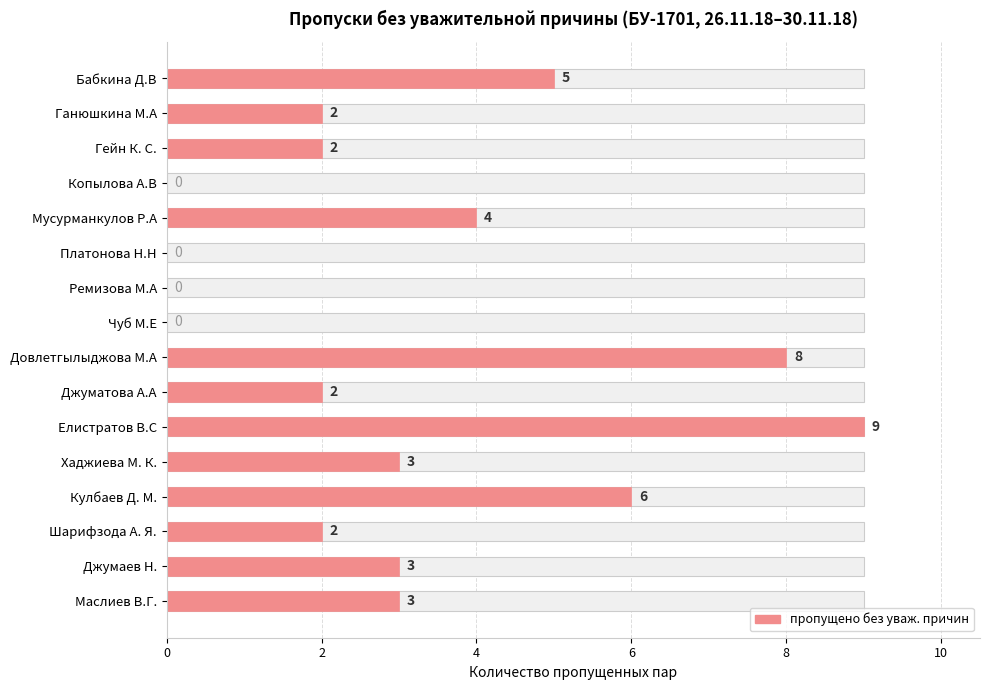

What is the sum of the values at Ганюшкина М.А and Джуматова А.А?

4